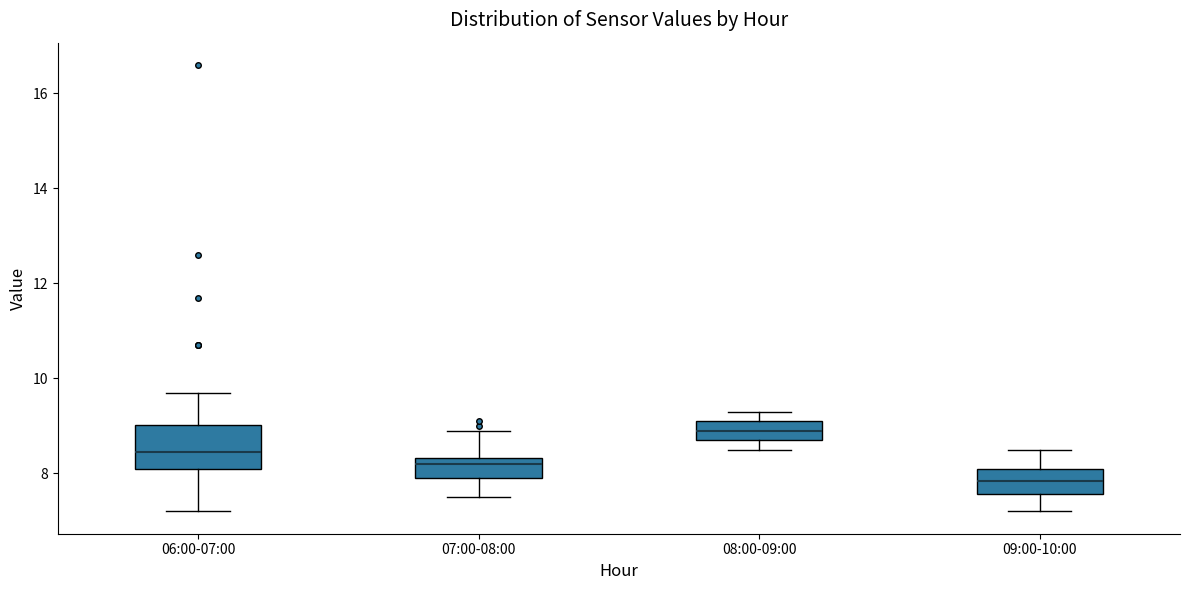

Which box's median line is the highest?

08:00-09:00